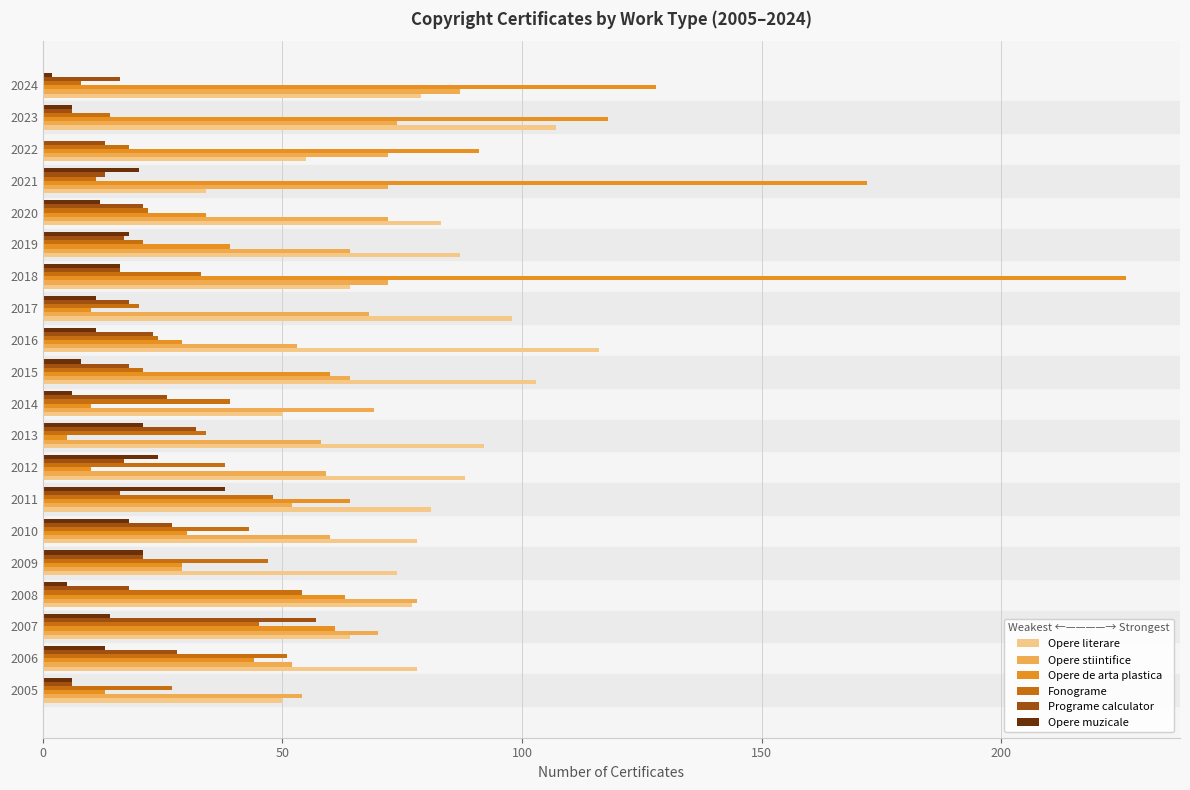

Which series has the largest total across all categories?

Opere literare